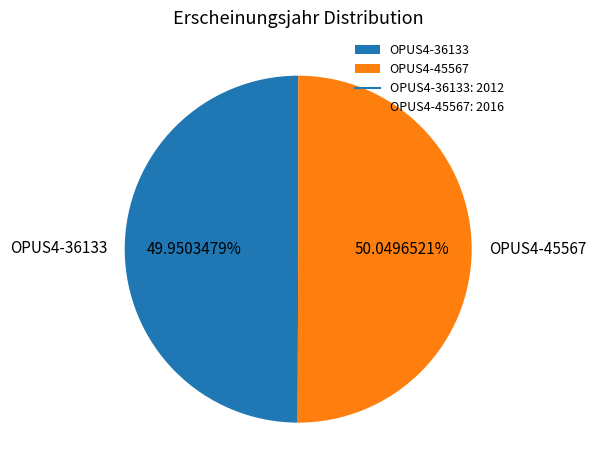

Does any single category account for the majority?

Yes